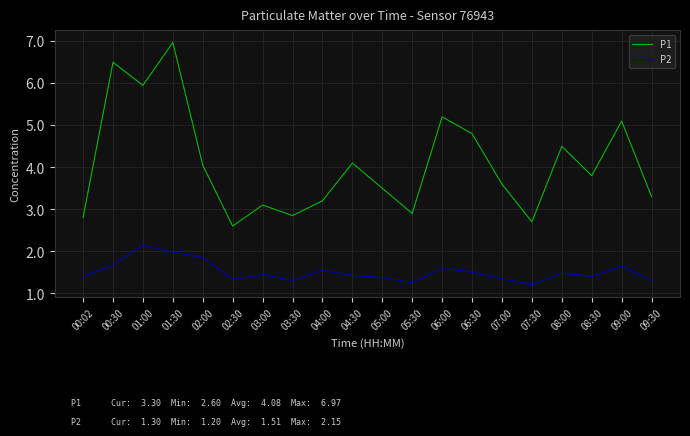

True or false: P2 has a value of 1.2 at 02:00.

False